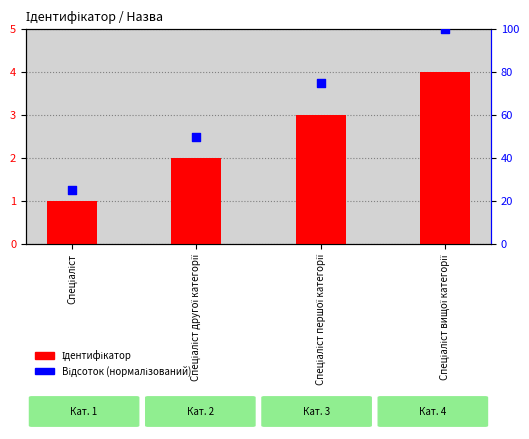

At how many categories does at least one series exceed 22?

4